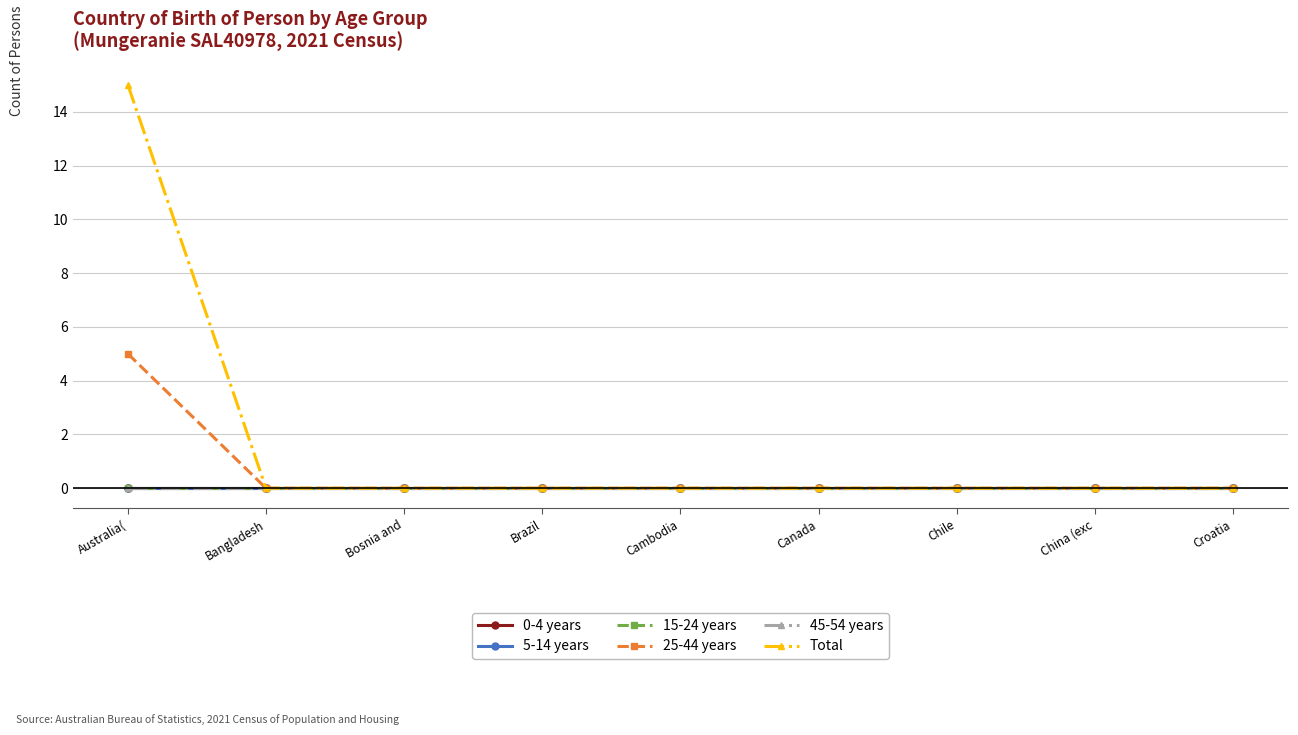

Reading left to right, transcribe all the data shown in this chart.

0-4 years: 0	0	0	0	0	0	0	0	0
5-14 years: 0	0	0	0	0	0	0	0	0
15-24 years: 0	0	0	0	0	0	0	0	0
25-44 years: 5	0	0	0	0	0	0	0	0
45-54 years: 0	0	0	0	0	0	0	0	0
Total: 15	0	0	0	0	0	0	0	0